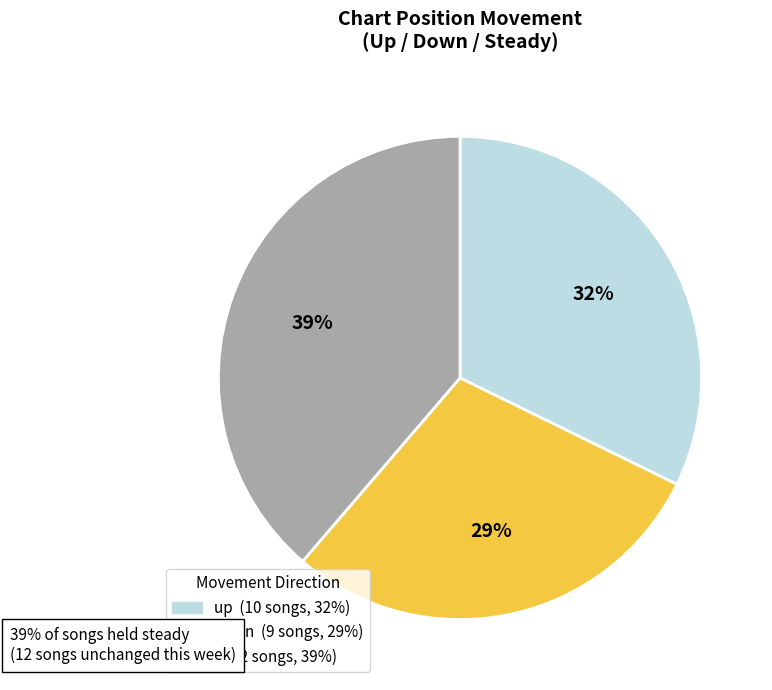

To the nearest percent, what is the combined percentage of up and down?

61%